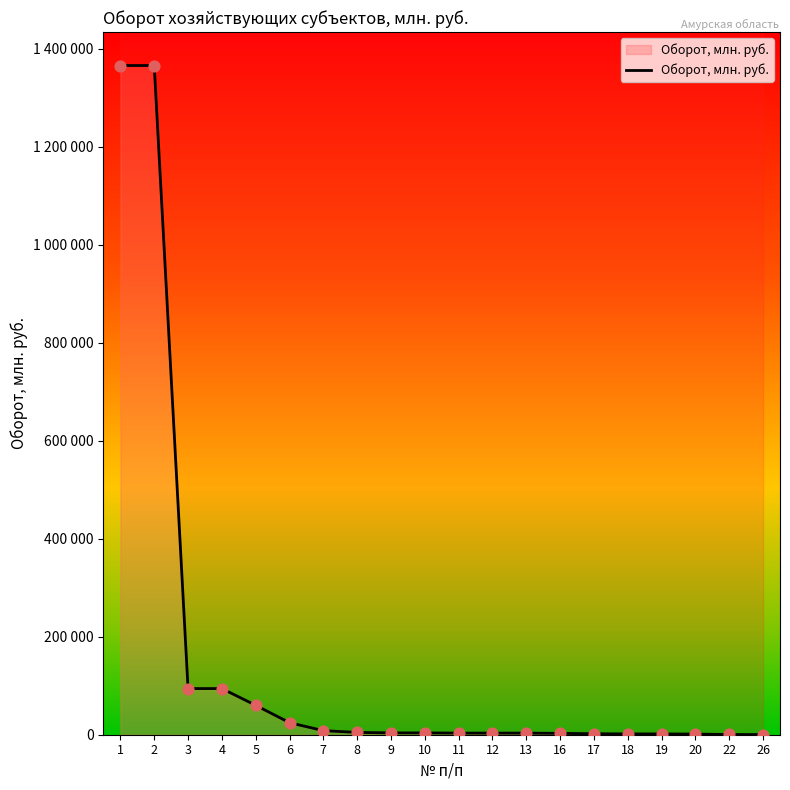

Which has a higher value, 16 or 11?

11